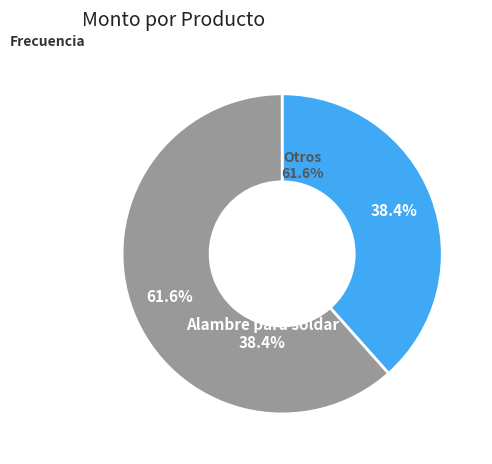

How many segments does this pie chart have?

2